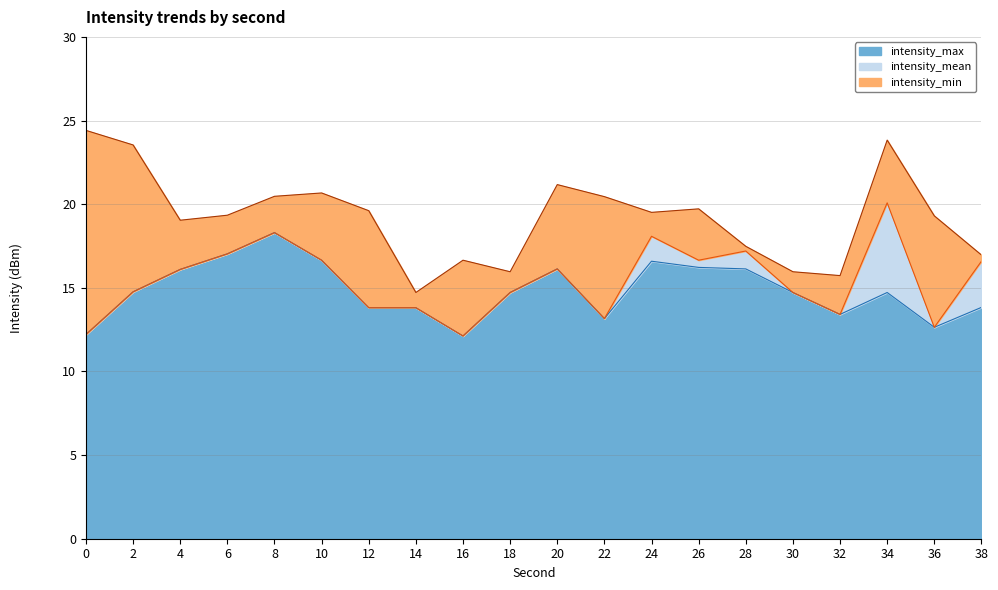

True or false: intensity_max has a value of 9.2 at 32.

False